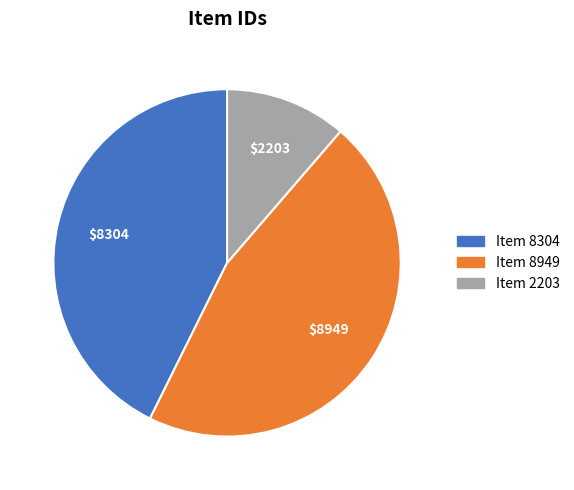

Is there a majority slice in this chart?

No